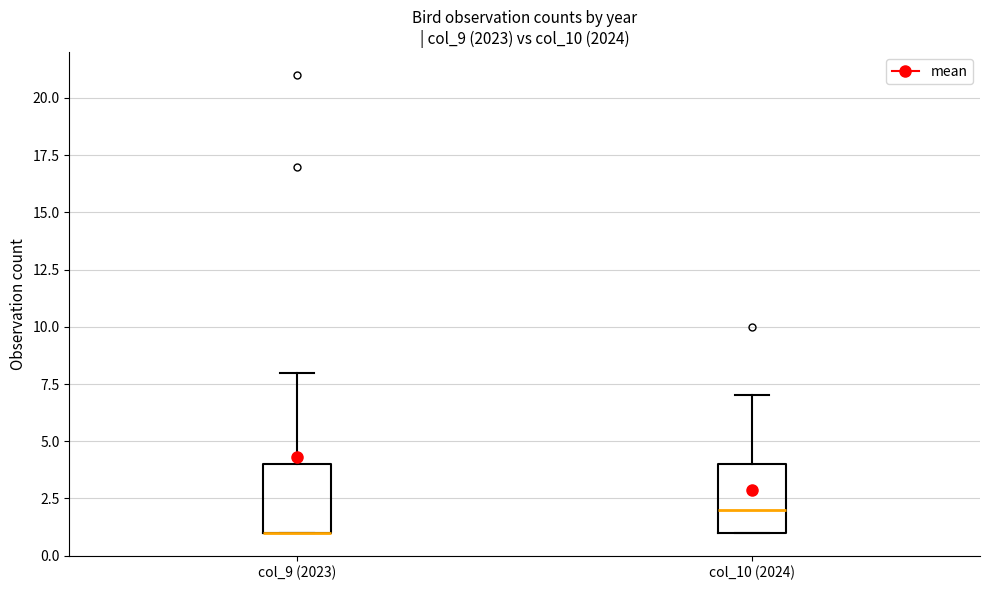

Reading left to right, transcribe this box plot: for each box, give where its median line is, the range the box spans, and where its two whiskers end, as read against the y-axis. The values are not printed on the chart, so give them approximately, as read against the axis.

col_9 (2023): median 1 (drawn on the box's lower edge), box 1 to 4, whiskers 1 to 8
col_10 (2024): median 2, box 1 to 4, whiskers 1 to 7